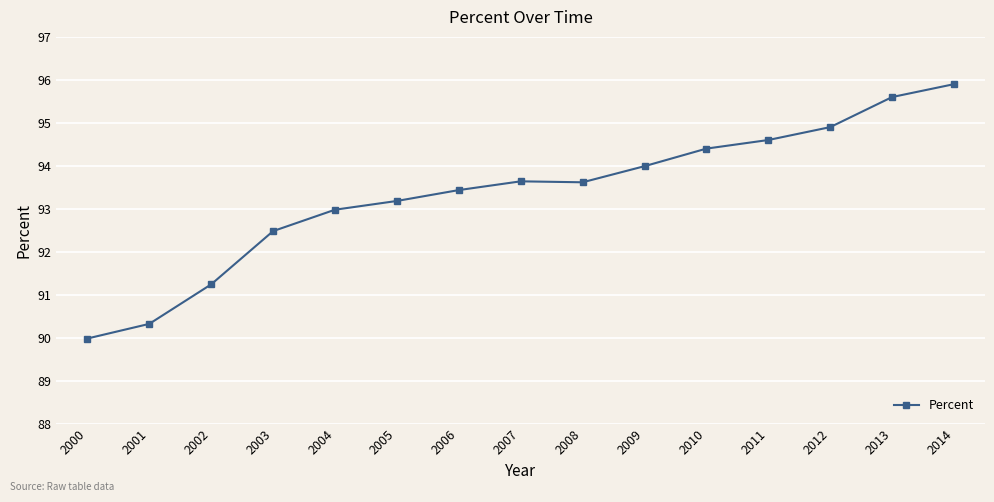

The chart shows a value of 90.3 at 2001. True or false?

True